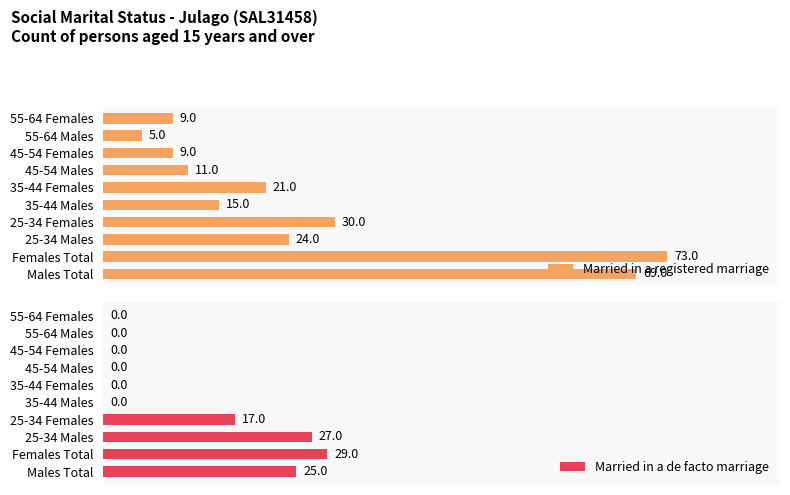

True or false: Married in a registered marriage has a value of 26 at 35-44 Males.

False